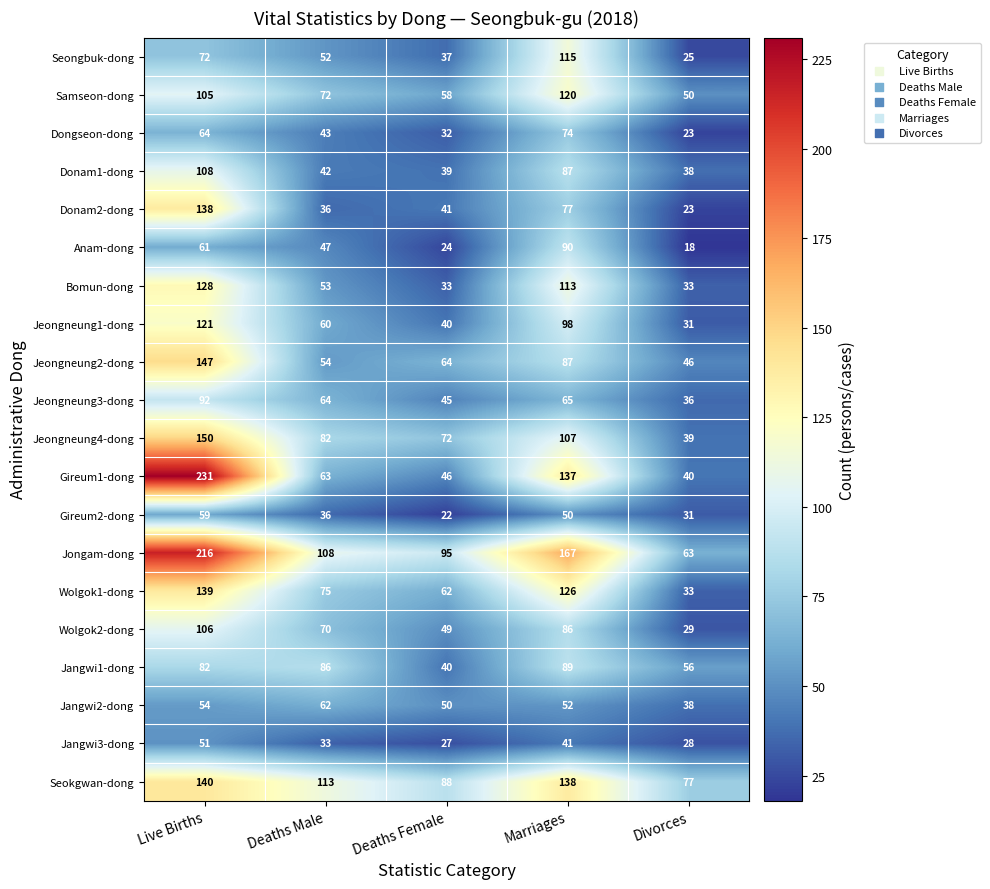

Which series changed the most between Deaths Female and Marriages?

Gireum1-dong